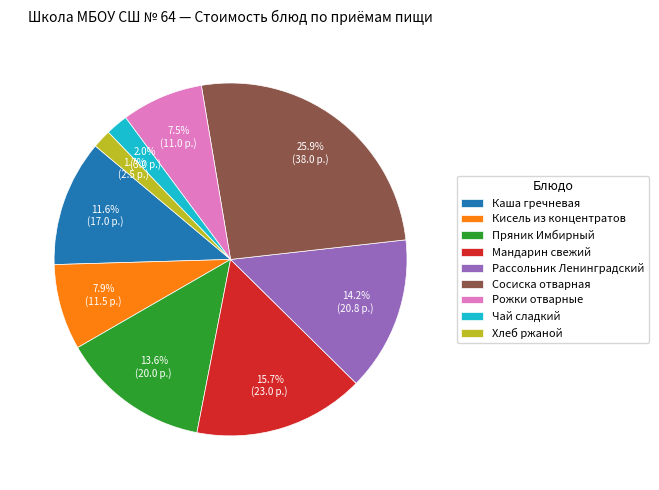

How many segments does this pie chart have?

9